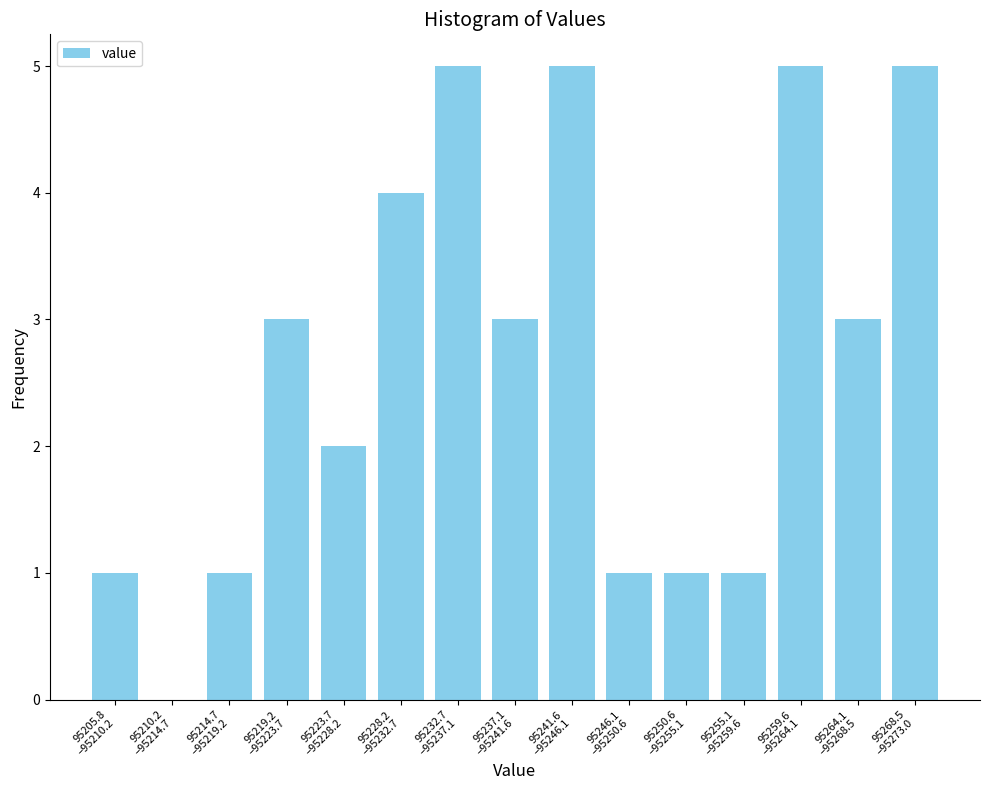

What is the sum of all values?

40